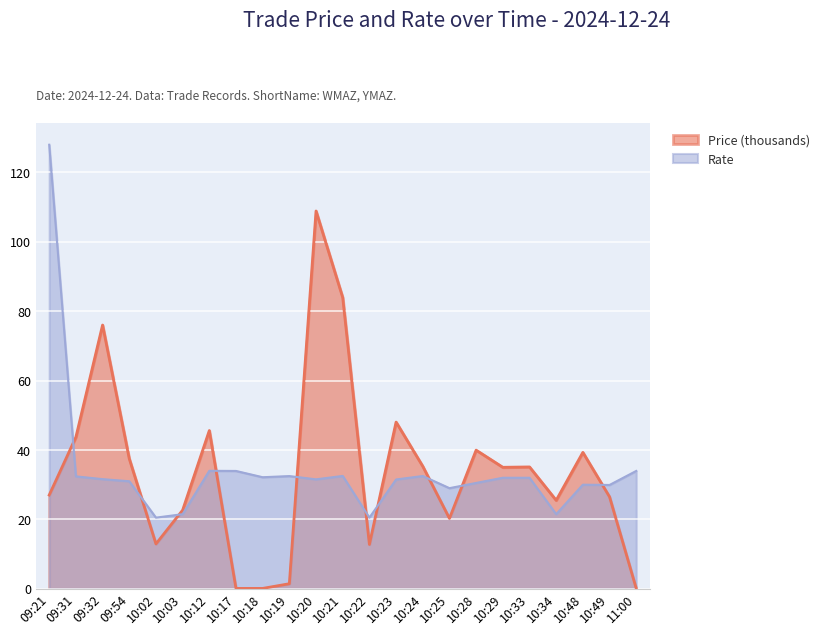

How many data points in Price are above 35?

12